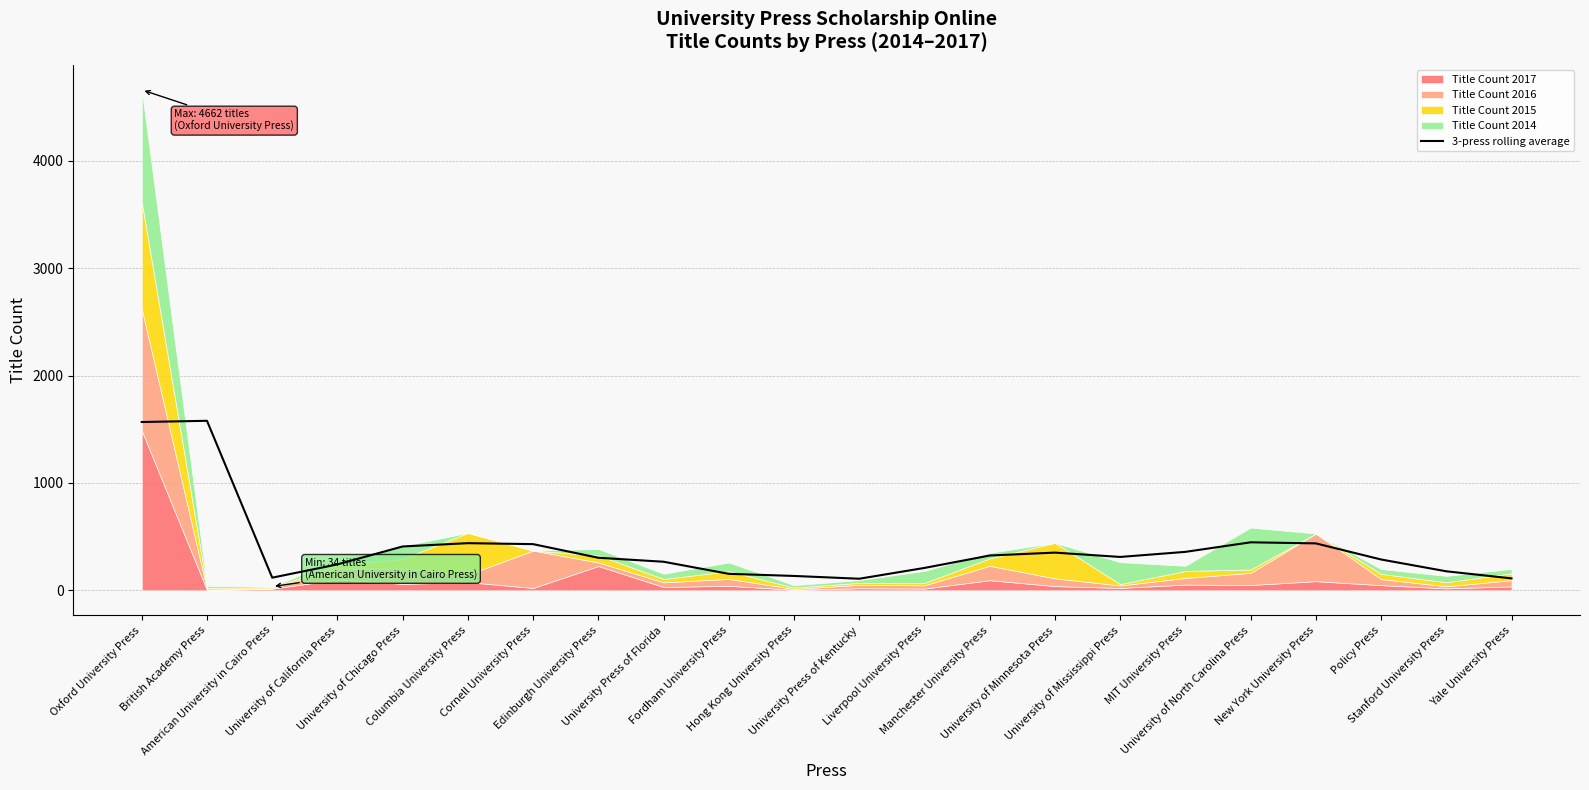

What is the ratio of the value at MIT University Press to the value at Columbia University Press?

0.8